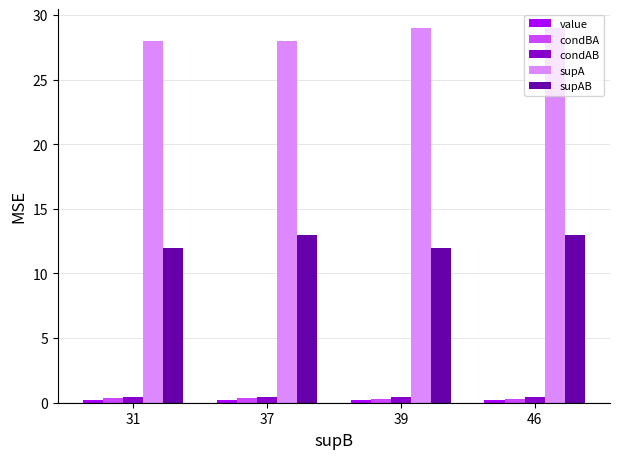

The condAB series shows 0.5 at 37. True or false?

True